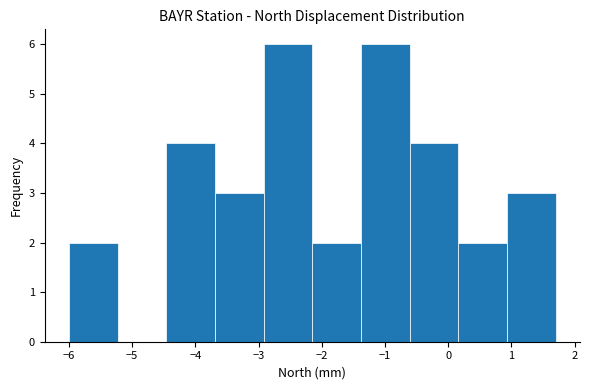

Reading left to right, transcribe this chart: for each bar, give the range it covers on the x-axis and its height. Neither the bar edges nor the heights are printed on the chart, so give them approximately, as read against the axes.

-6.00 to -5.23: 2
-5.23 to -4.46: 0
-4.46 to -3.69: 4
-3.69 to -2.92: 3
-2.92 to -2.15: 6
-2.15 to -1.38: 2
-1.38 to -0.61: 6
-0.61 to 0.16: 4
0.16 to 0.93: 2
0.93 to 1.70: 3